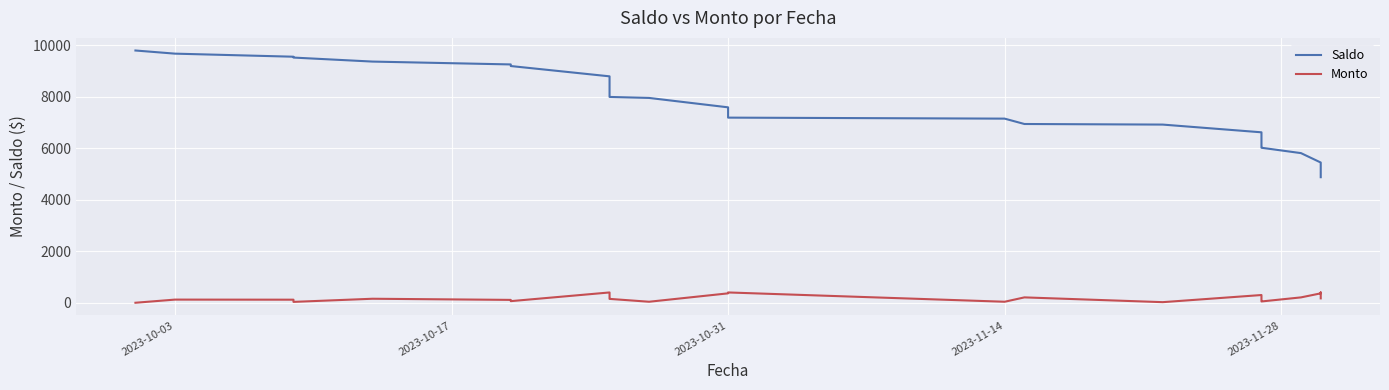

True or false: Saldo and Monto cross at least once.

False